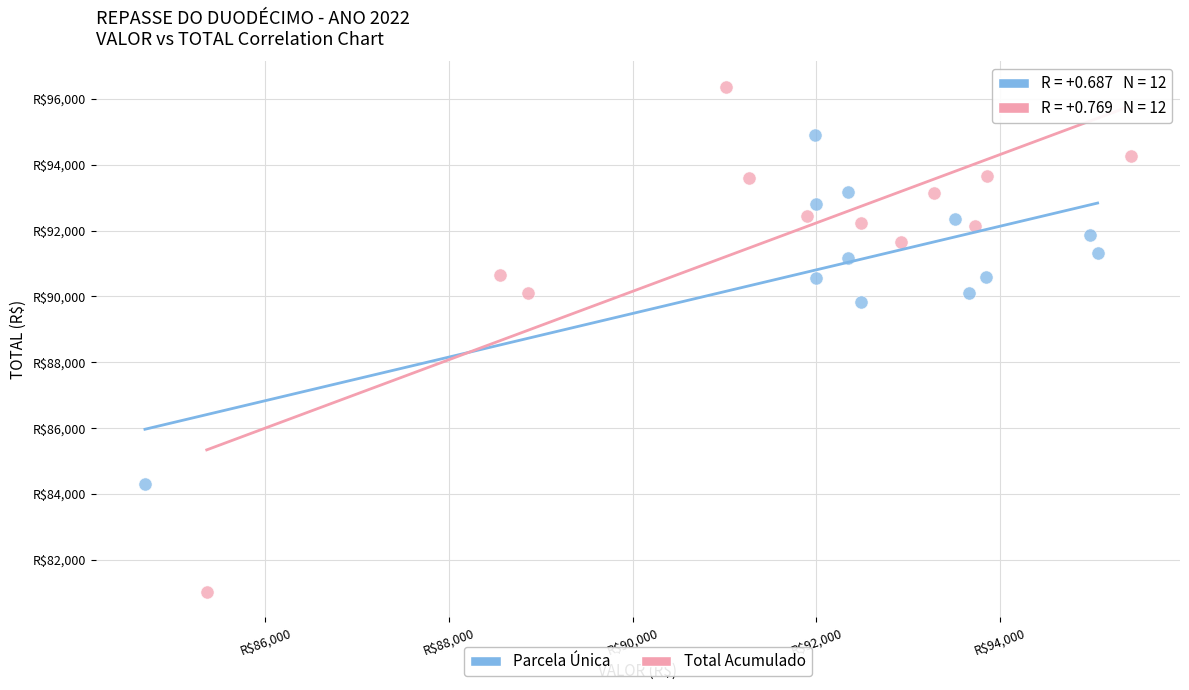

What are all the series names shown in the legend?

Parcela Única, Total Acumulado